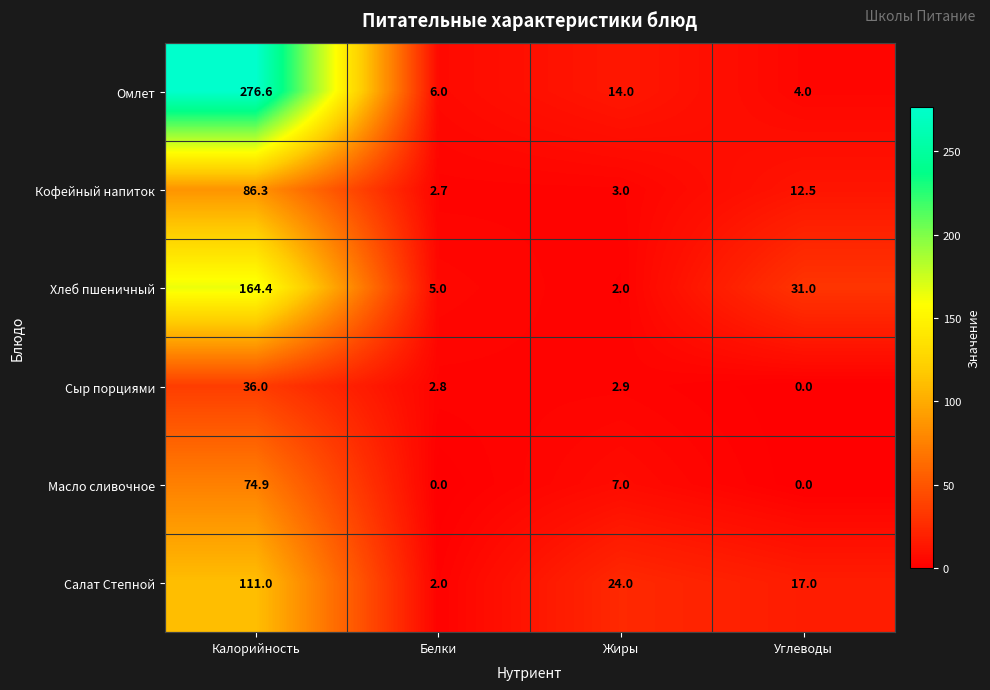

Reading left to right, extract all data points from this chart.

Омлет: Калорийность=276.6	Белки=6.0	Жиры=14.0	Углеводы=4.0
Кофейный напиток: Калорийность=86.3	Белки=2.7	Жиры=3.0	Углеводы=12.5
Хлеб пшеничный: Калорийность=164.4	Белки=5.0	Жиры=2.0	Углеводы=31.0
Сыр порциями: Калорийность=36.0	Белки=2.8	Жиры=2.9	Углеводы=0.0
Масло сливочное: Калорийность=74.9	Белки=0.0	Жиры=7.0	Углеводы=0.0
Салат Степной: Калорийность=111.0	Белки=2.0	Жиры=24.0	Углеводы=17.0